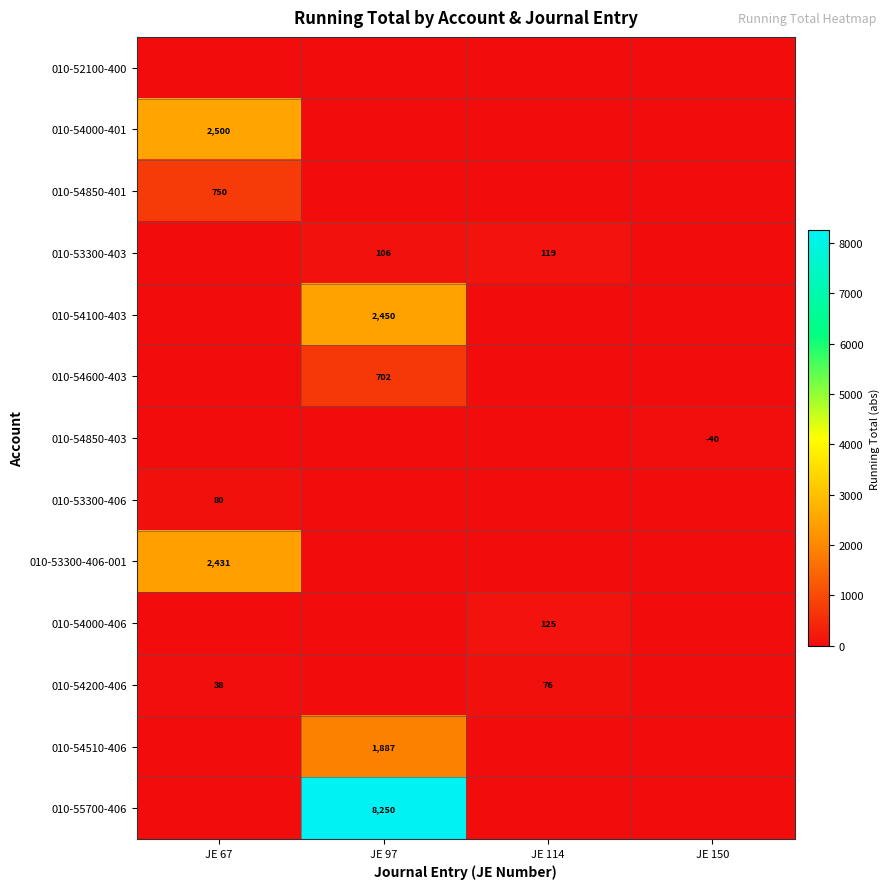

Is it true that 010-54000-401 equals 2500 at JE 67?

True